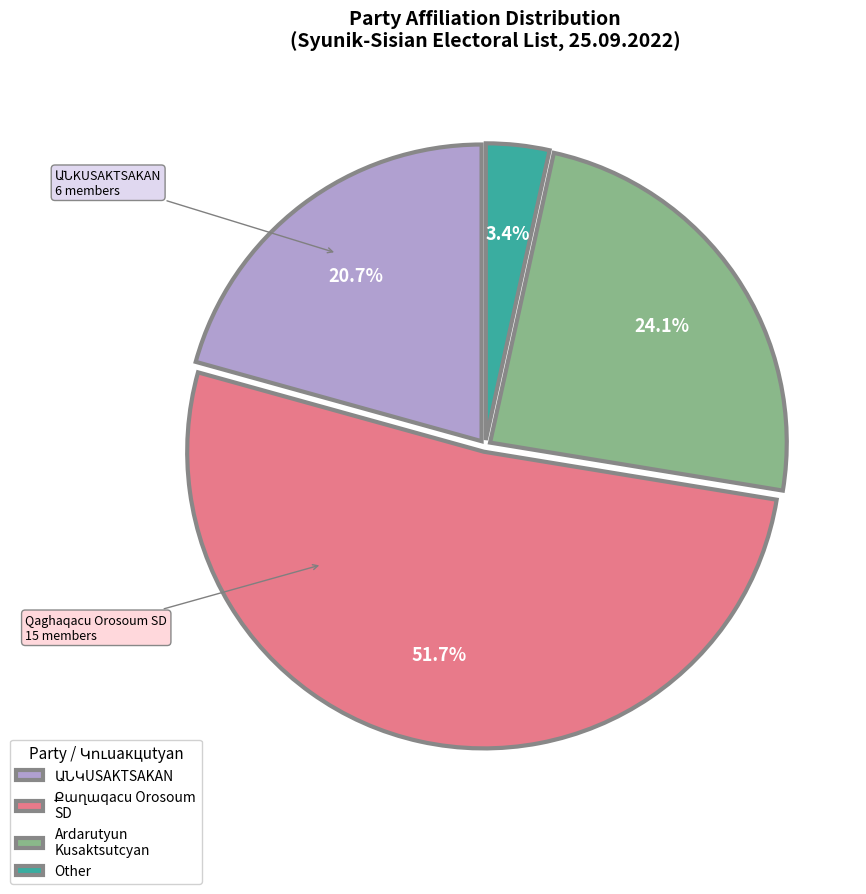

How many slices are in this pie chart?

4